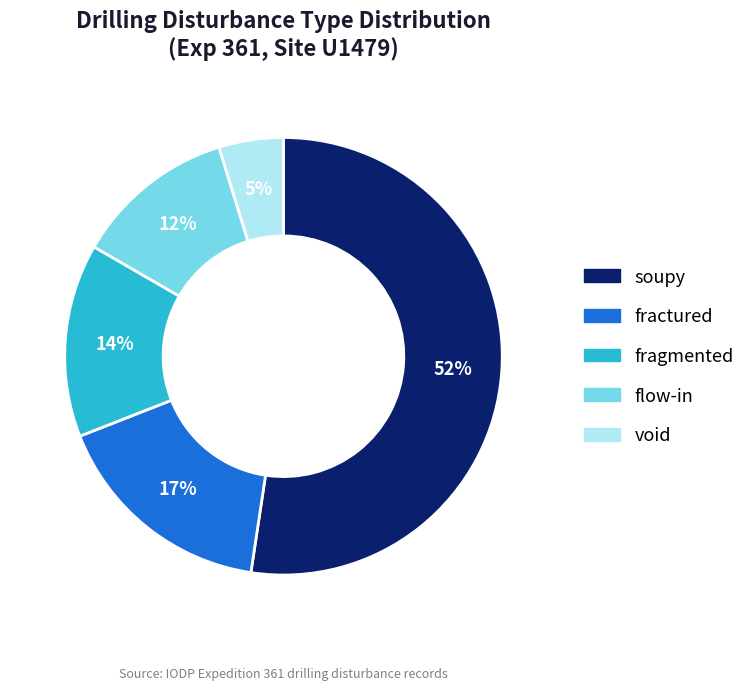

Rank the categories by value from highest to lowest.

soupy, fractured, fragmented, flow-in, void